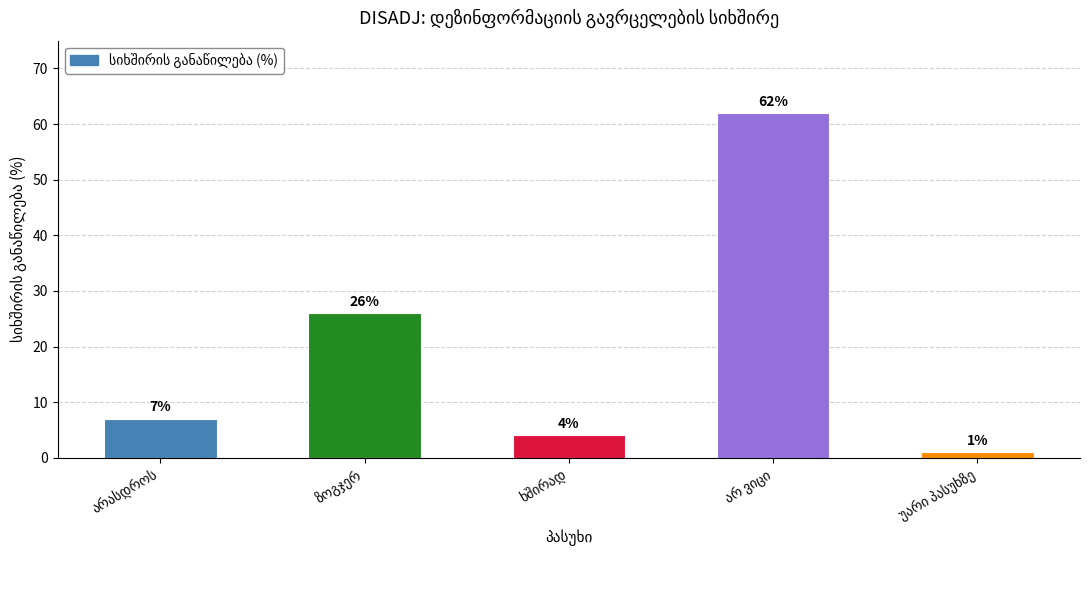

What is the difference between the maximum and second lowest values?

58